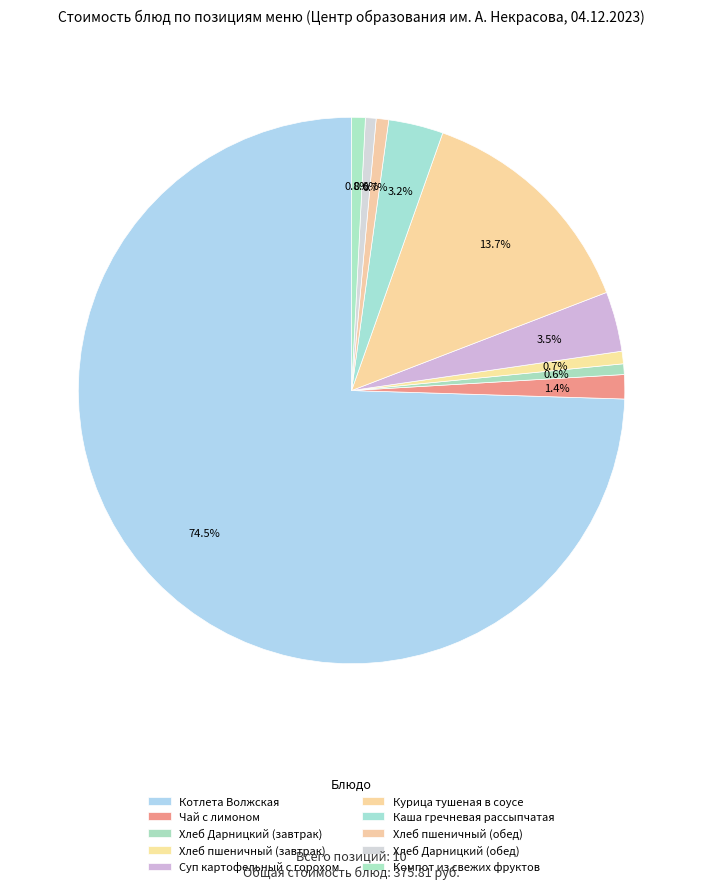

To the nearest percent, what is the average slice percentage?

10%